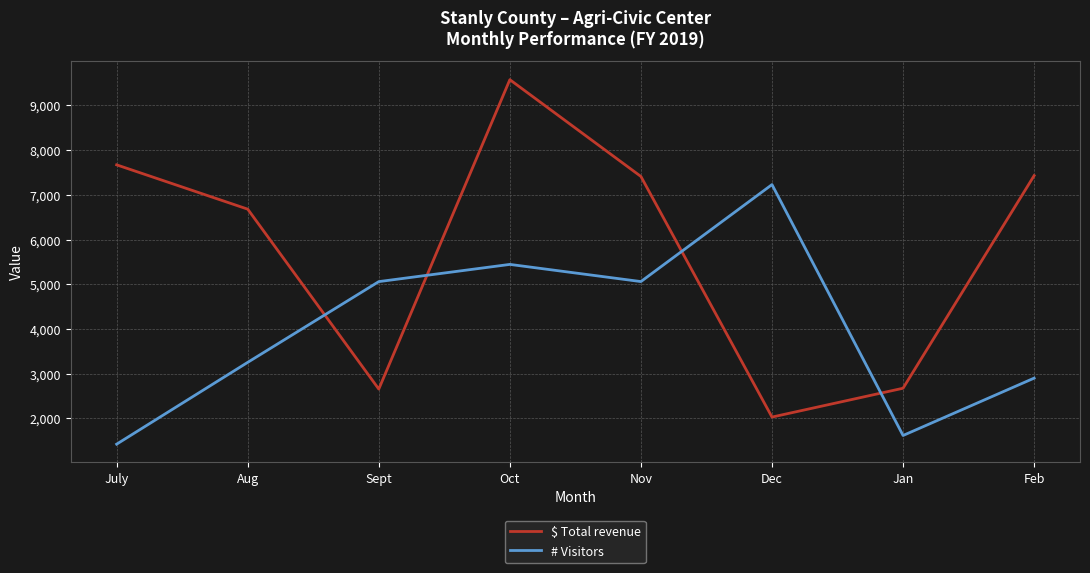

Between which two adjacent categories do $ Total revenue and # Visitors first intersect?

Aug and Sept